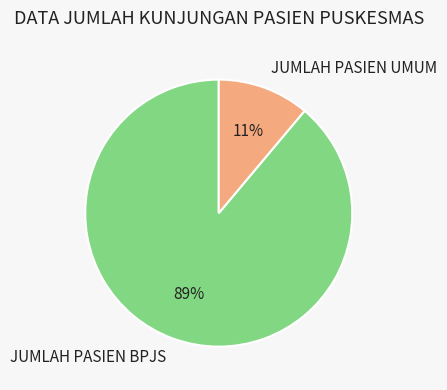

Is the sum of JUMLAH PASIEN UMUM and JUMLAH PASIEN BPJS greater than half?

Yes